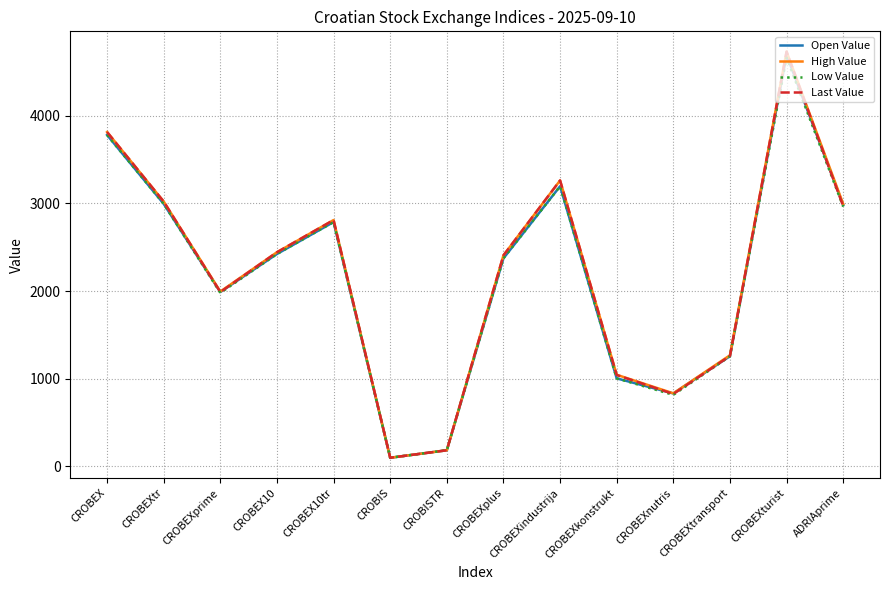

Which series changed the most between CROBEXnutris and CROBEXturist?

Last Value